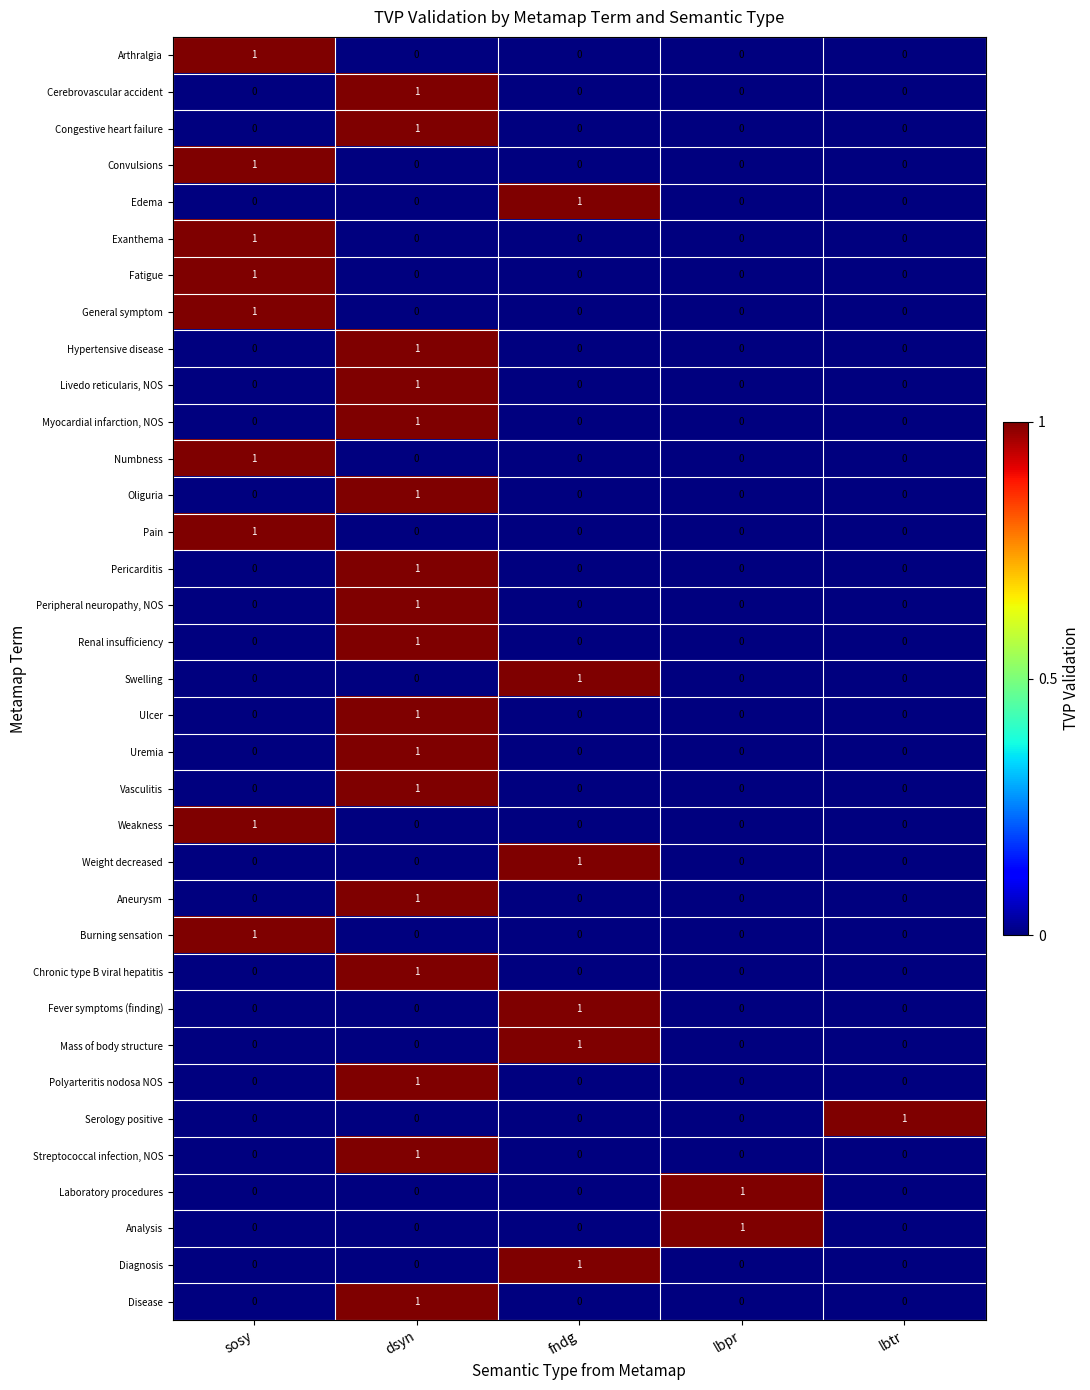

How many categories are shown in the chart?

5